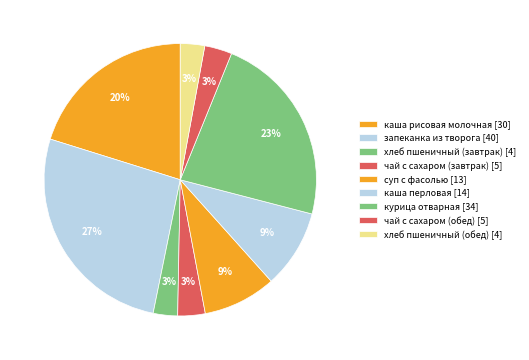

The суп с фасолью slice represents 16% of the pie. True or false?

False